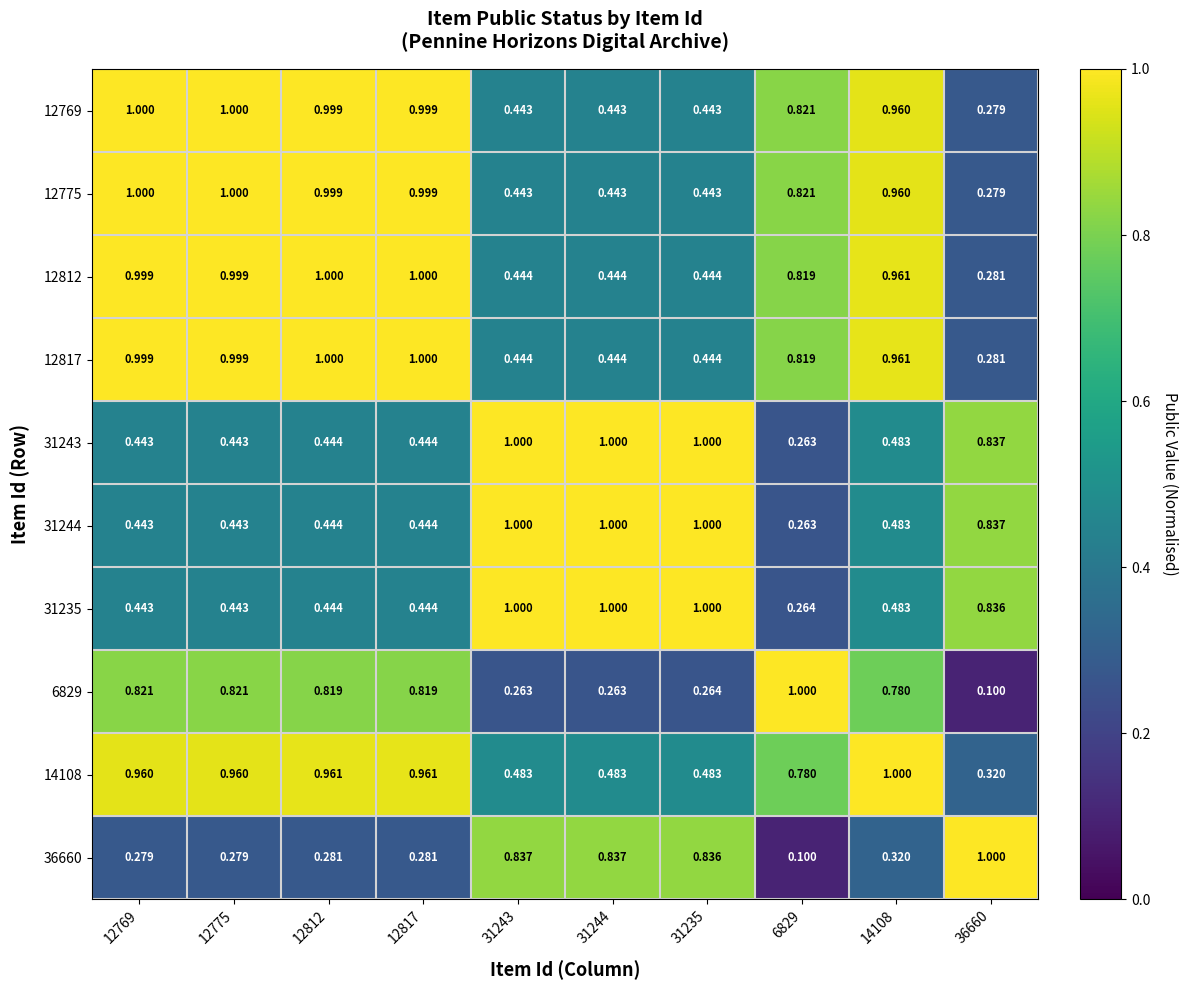

Which series has the widest spread of values?

6829